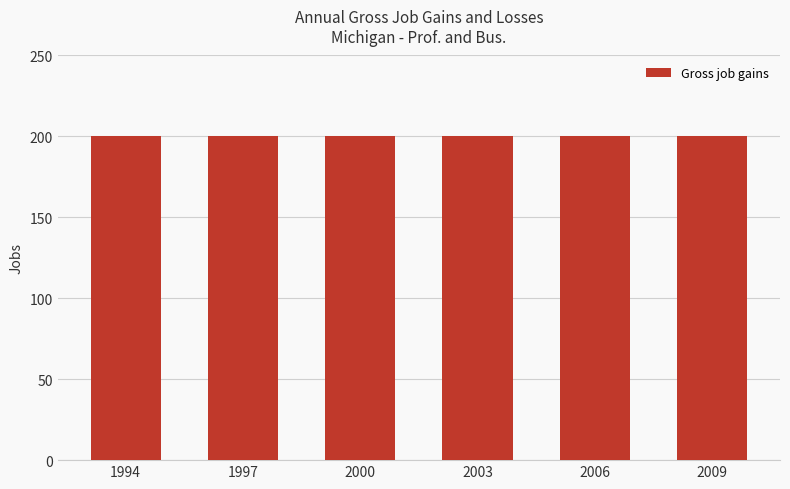

How many data points does each series have?

6